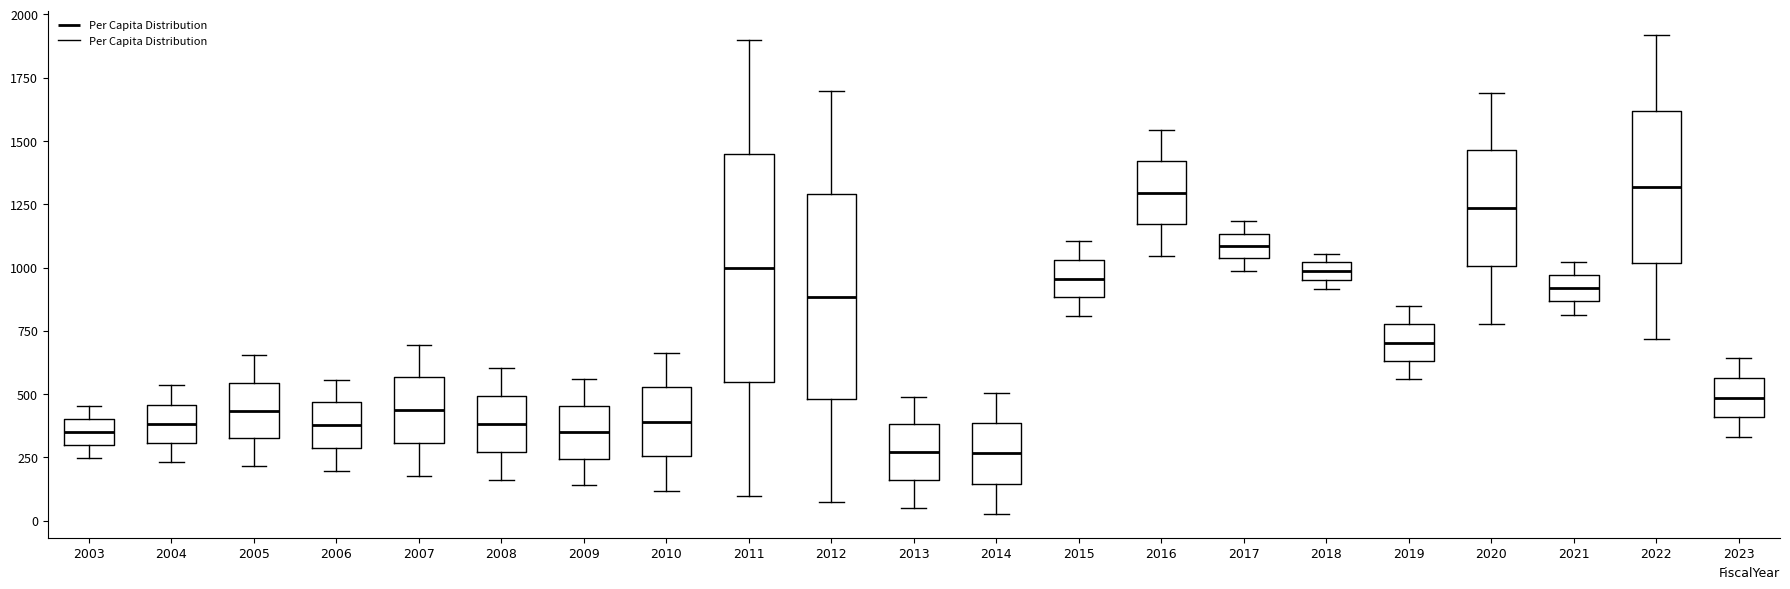

Where does the median line of the box at x = 2003 sit on the y-axis? The values are not printed on the chart, so give them approximately, as read against the axis.

350